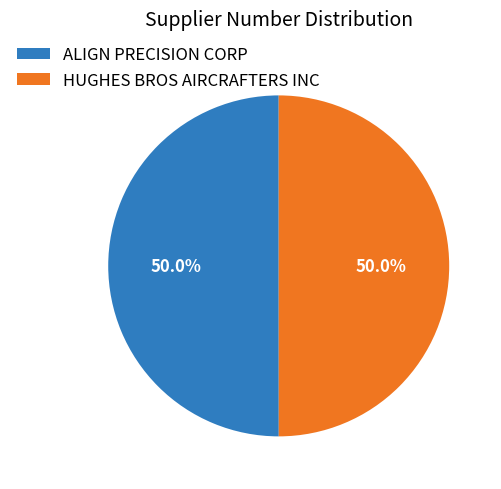

Is the sum of ALIGN PRECISION CORP and HUGHES BROS AIRCRAFTERS INC greater than half?

Yes